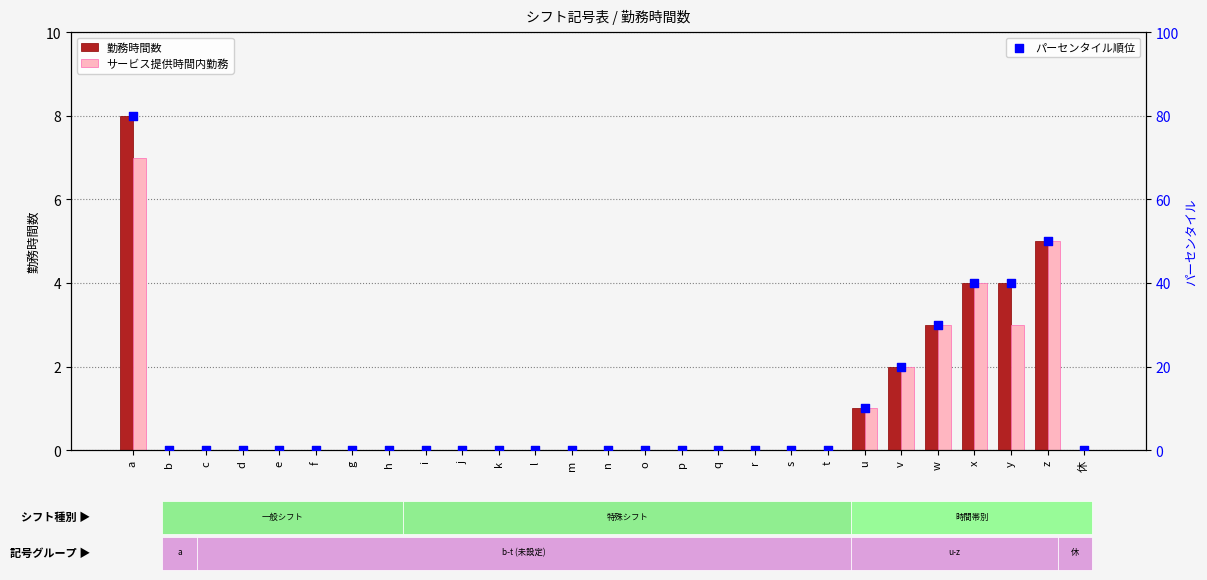

Which series has the largest Y range (max minus min)?

パーセンタイル順位